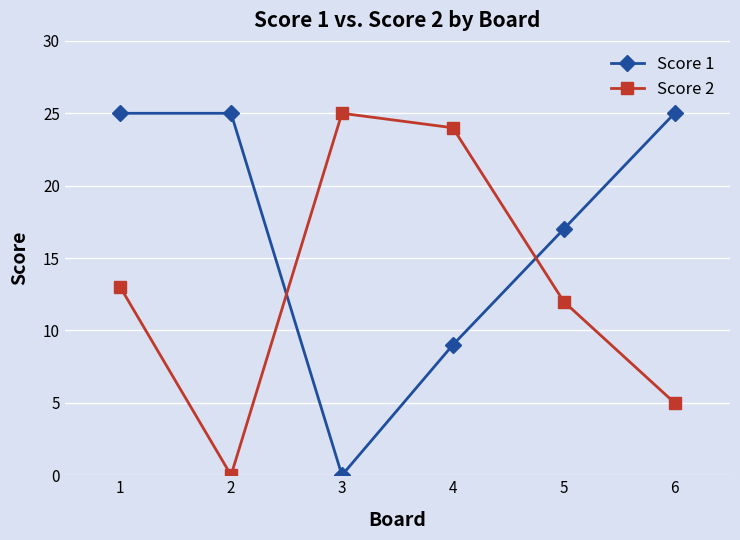

Rank the series at 3 from lowest to highest value.

Score 1, Score 2